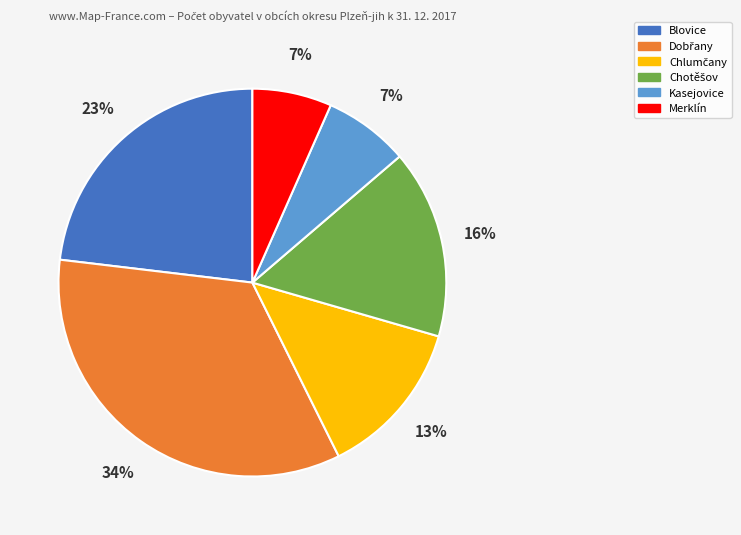

Is there a majority slice in this chart?

No